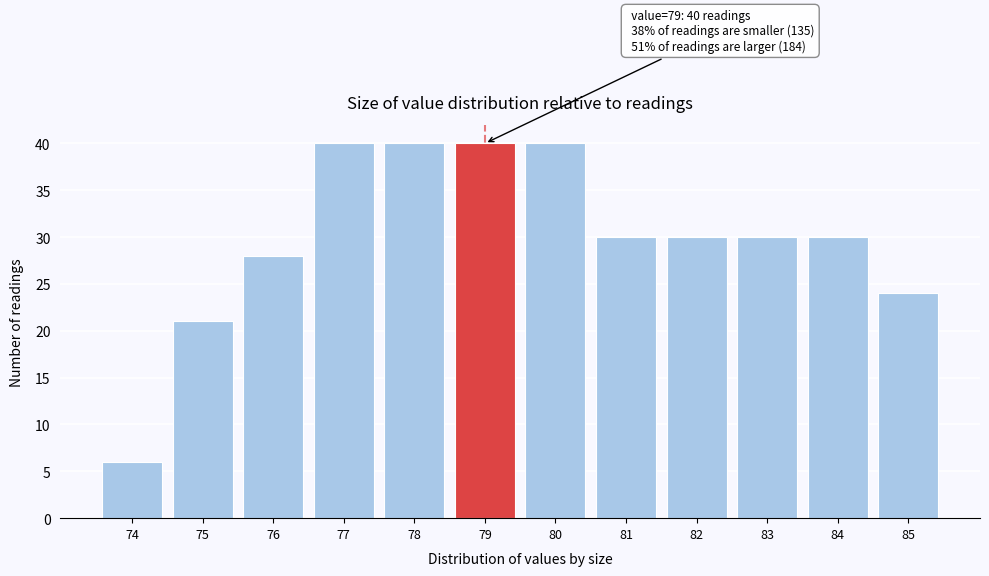

Reading left to right, transcribe all the data shown in this chart.

6	21	28	40	40	40	40	30	30	30	30	24